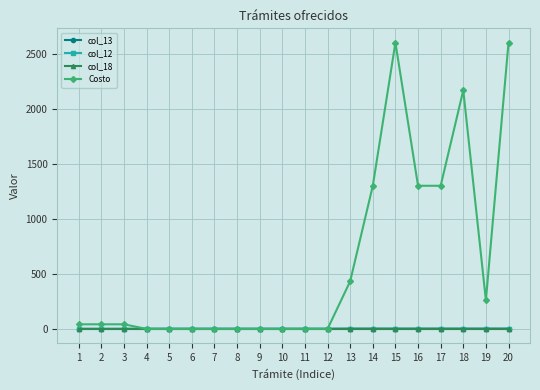

At which category is the sum across all series the highest?

15